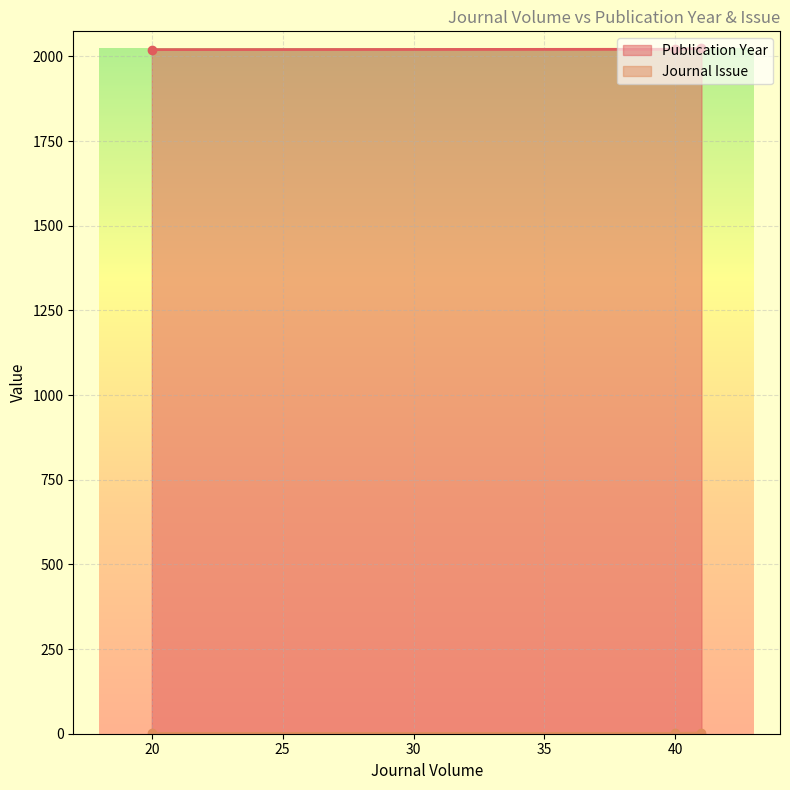

What is the maximum value for Publication Year?

2024